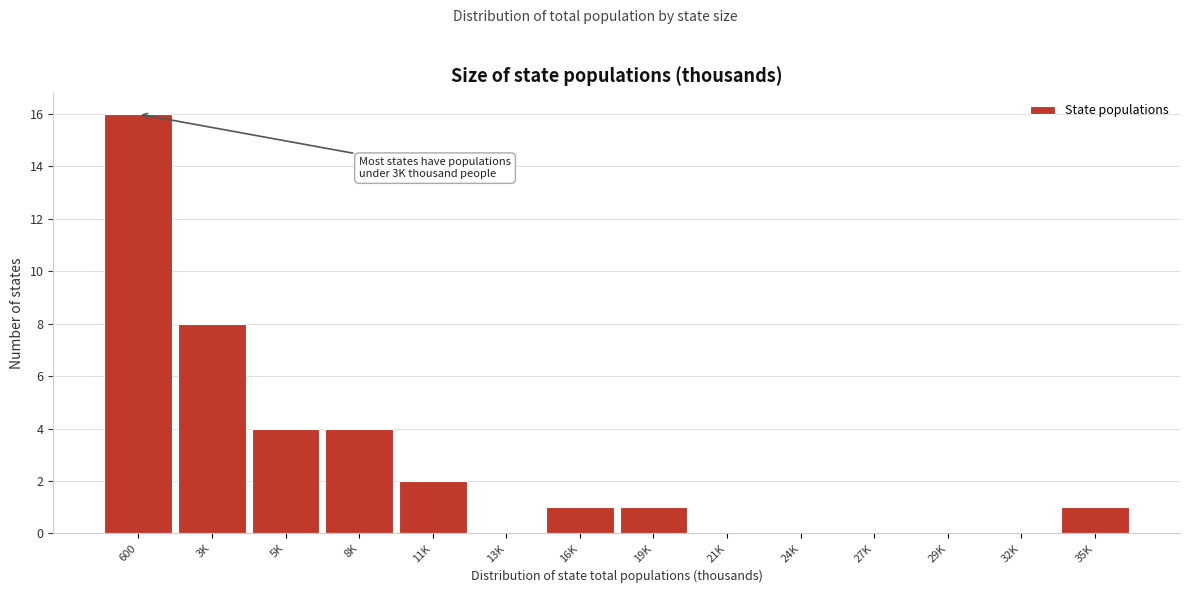

Reading left to right, extract all data points from this chart.

600=16	3K=8	5K=4	8K=4	11K=2	13K=0	16K=1	19K=1	21K=0	24K=0	27K=0	29K=0	32K=0	35K=1